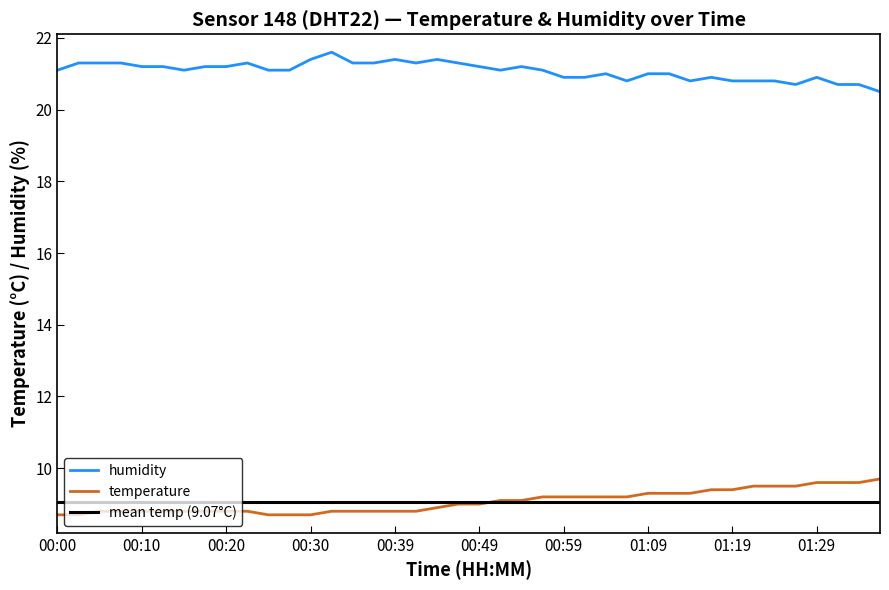

What is the value of the humidity point at the 10th from the left?

21.3